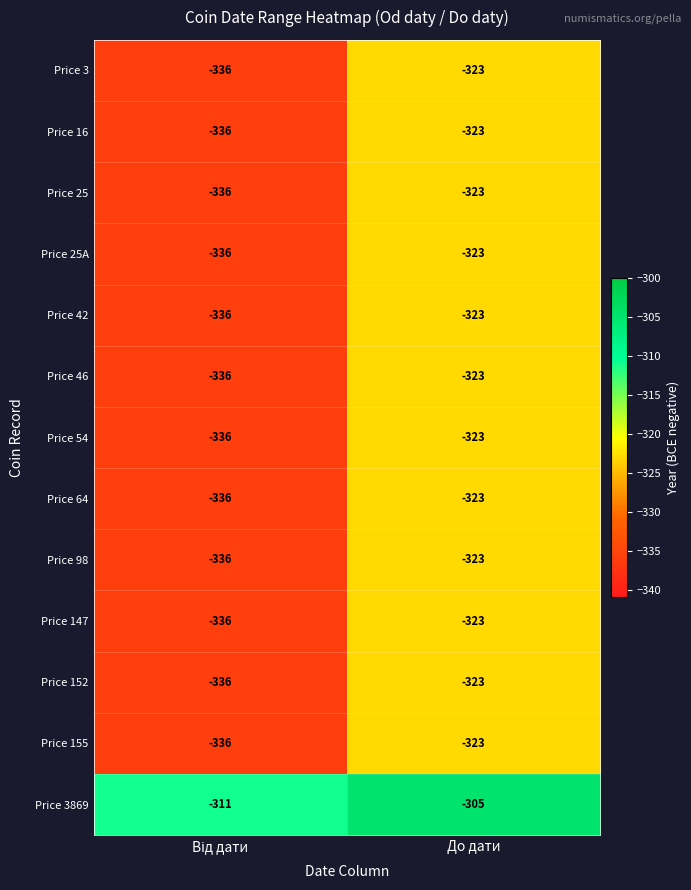

At which label does Price 3869 reach its peak?

До дати